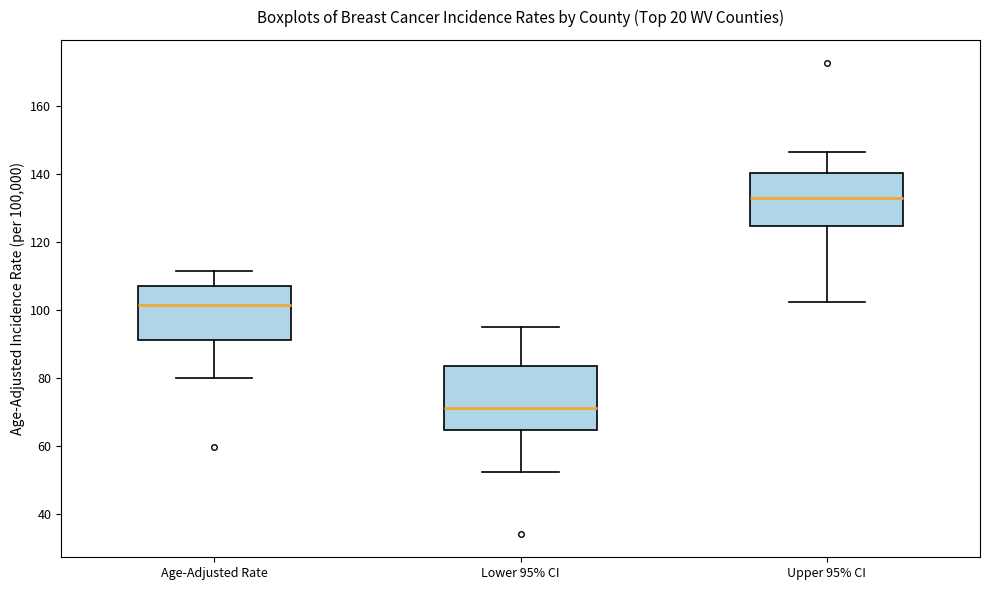

Which box is the tallest, from its lower edge to its upper edge?

Lower 95% CI